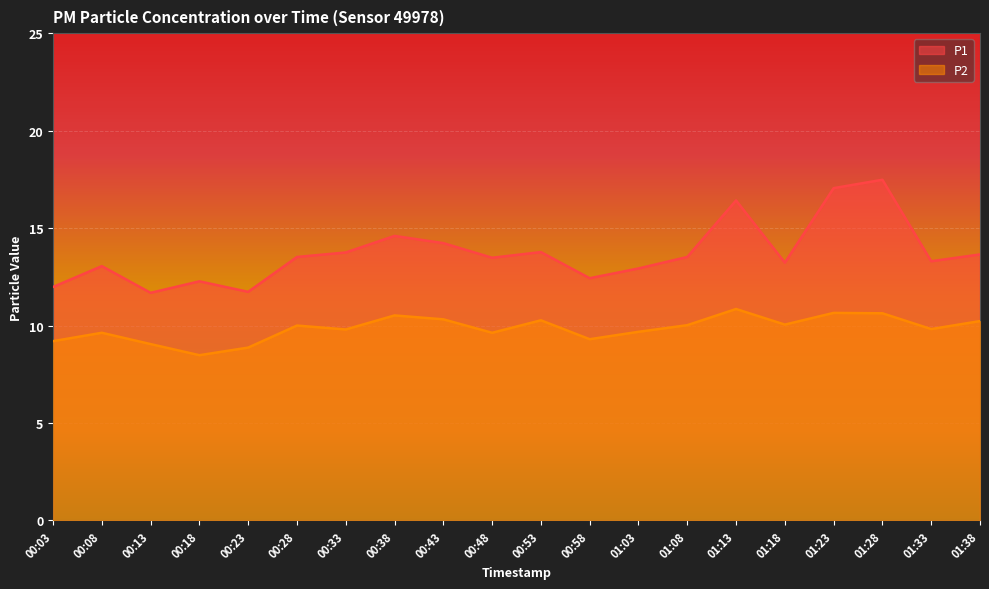

Which category has the lowest value in the P1 series?

00:13